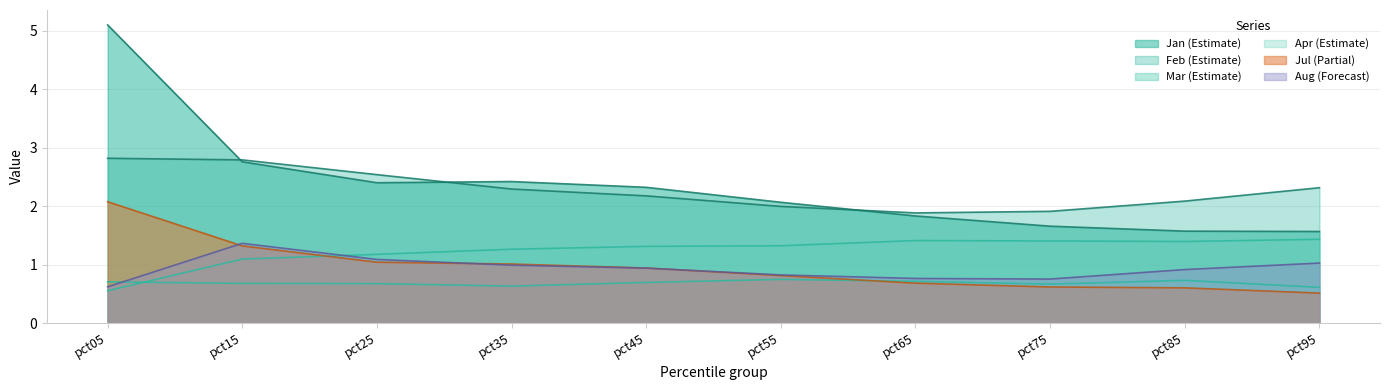

Reading left to right, transcribe all the data shown in this chart.

Jan: 5.1	2.8	2.4	2.4	2.3	2.1	1.8	1.7	1.6	1.6
Feb: 2.8	2.8	2.5	2.3	2.2	2.0	1.9	1.9	2.1	2.3
Mar: 0.7	0.7	0.7	0.6	0.7	0.7	0.7	0.7	0.7	0.6
Apr: 0.6	1.1	1.2	1.3	1.3	1.3	1.4	1.4	1.4	1.4
Jul: 2.1	1.3	1.0	1.0	0.9	0.8	0.7	0.6	0.6	0.5
Aug: 0.6	1.4	1.1	1.0	0.9	0.8	0.8	0.8	0.9	1.0